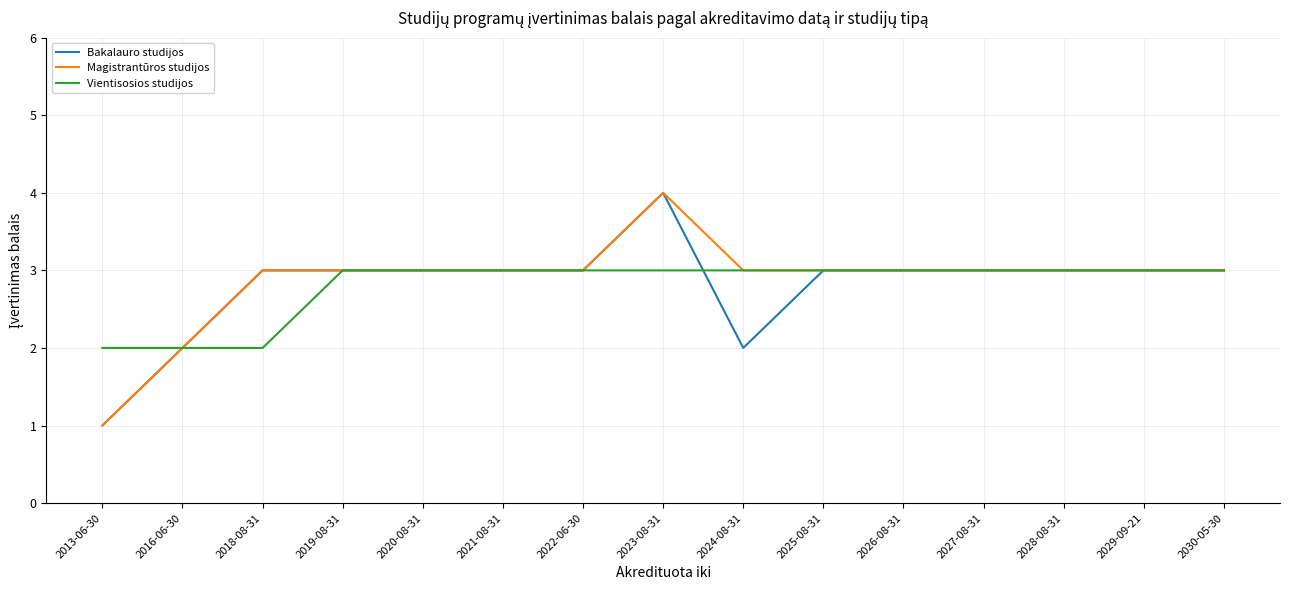

What is the highest value of the Vientisosios studijos series?

3